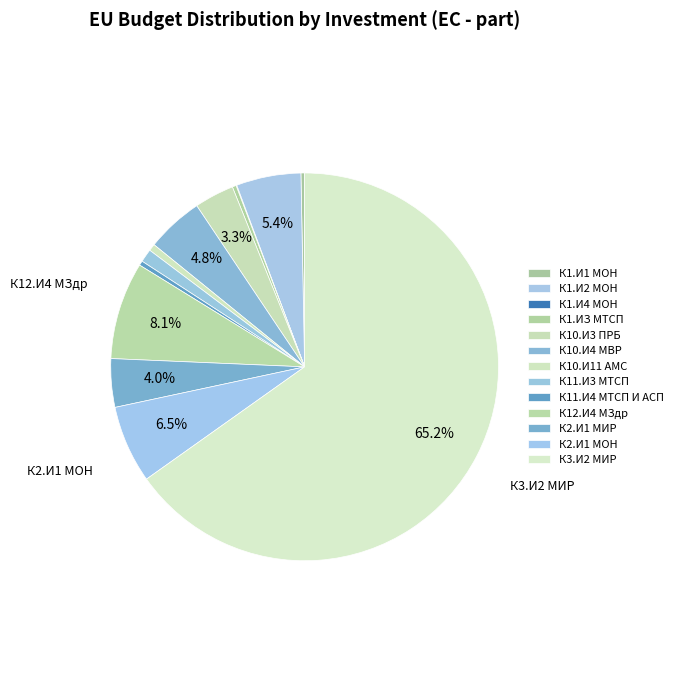

Is it true that К10.И3 ПРБ is 1% of the pie?

False